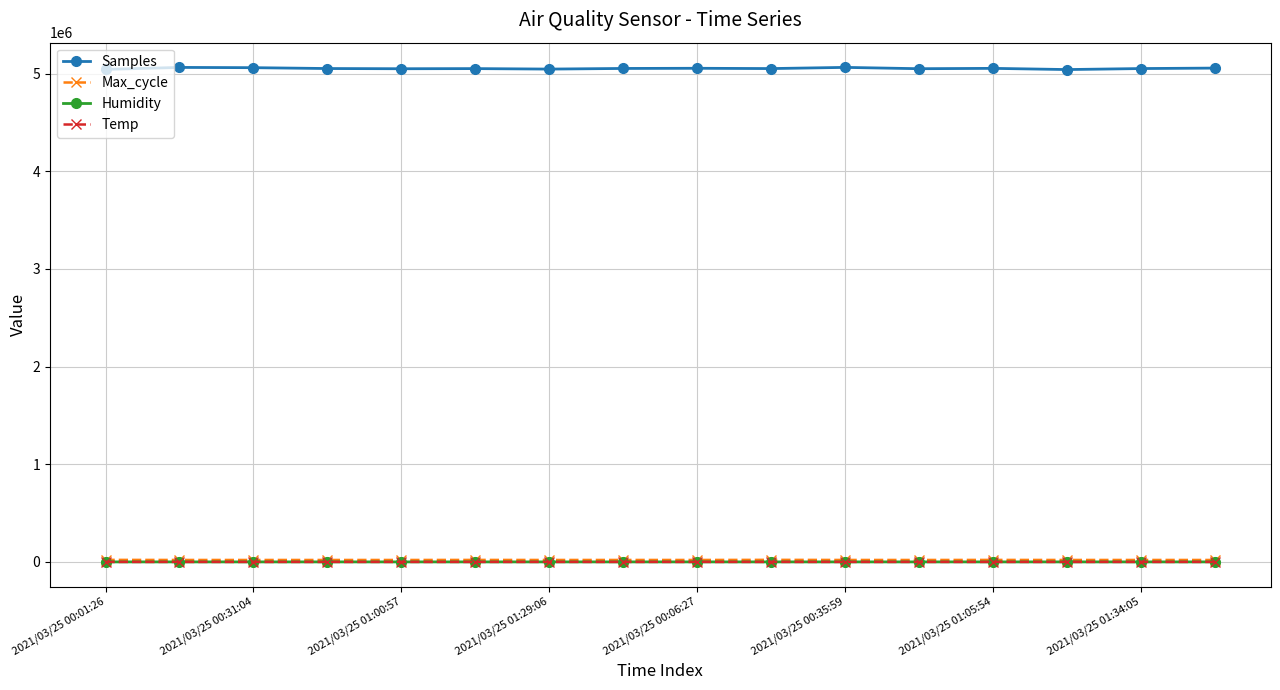

At how many categories does at least one series exceed 709224?

16